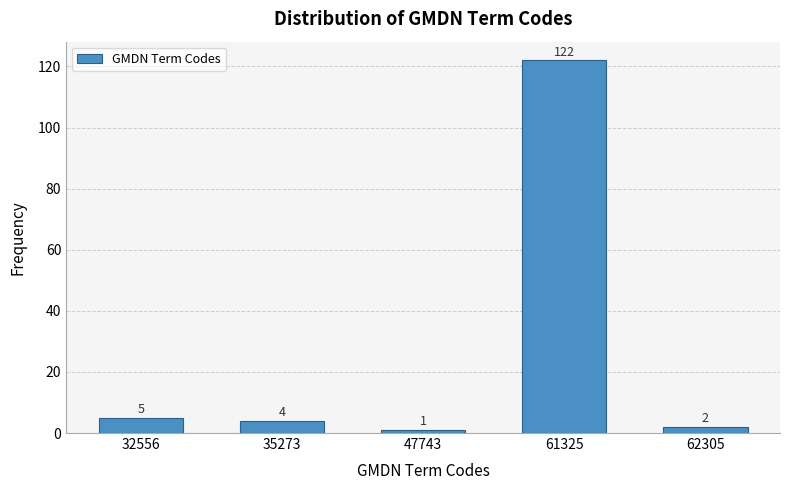

Reading left to right, extract all data points from this chart.

32556=5	35273=4	47743=1	61325=122	62305=2